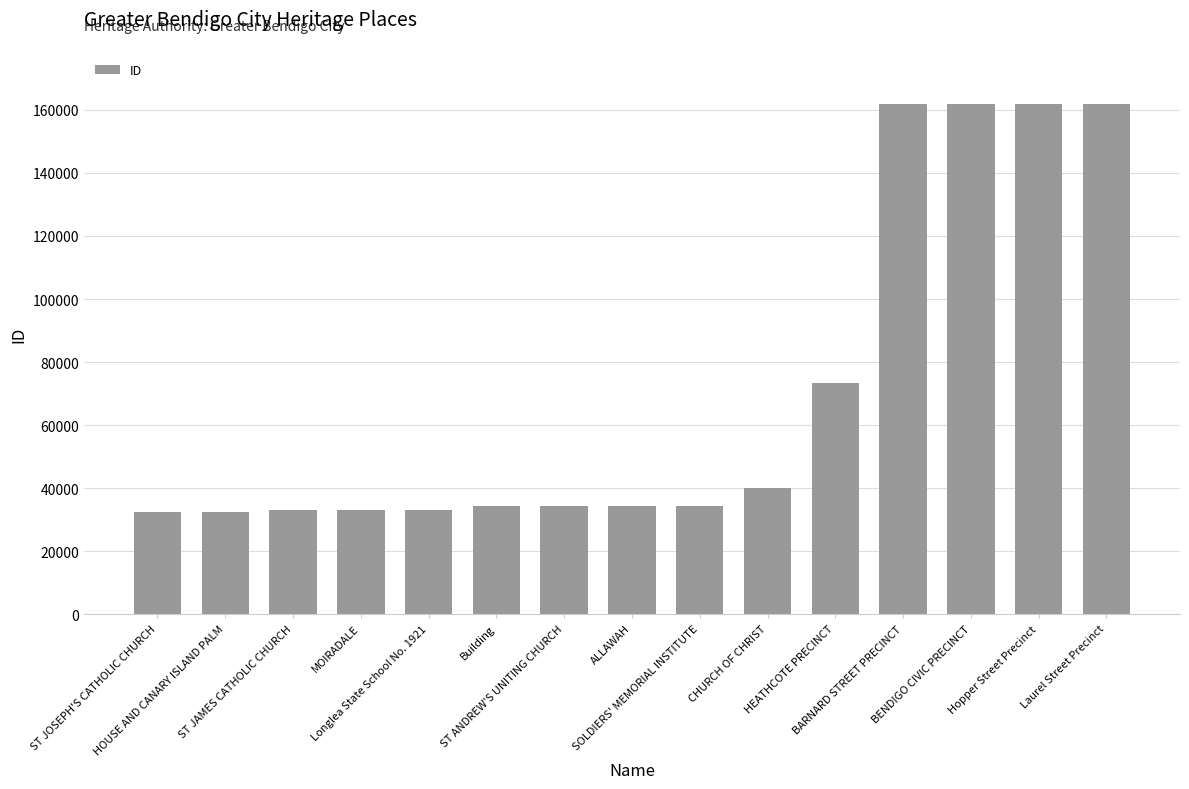

What is the smallest value displayed?

32550